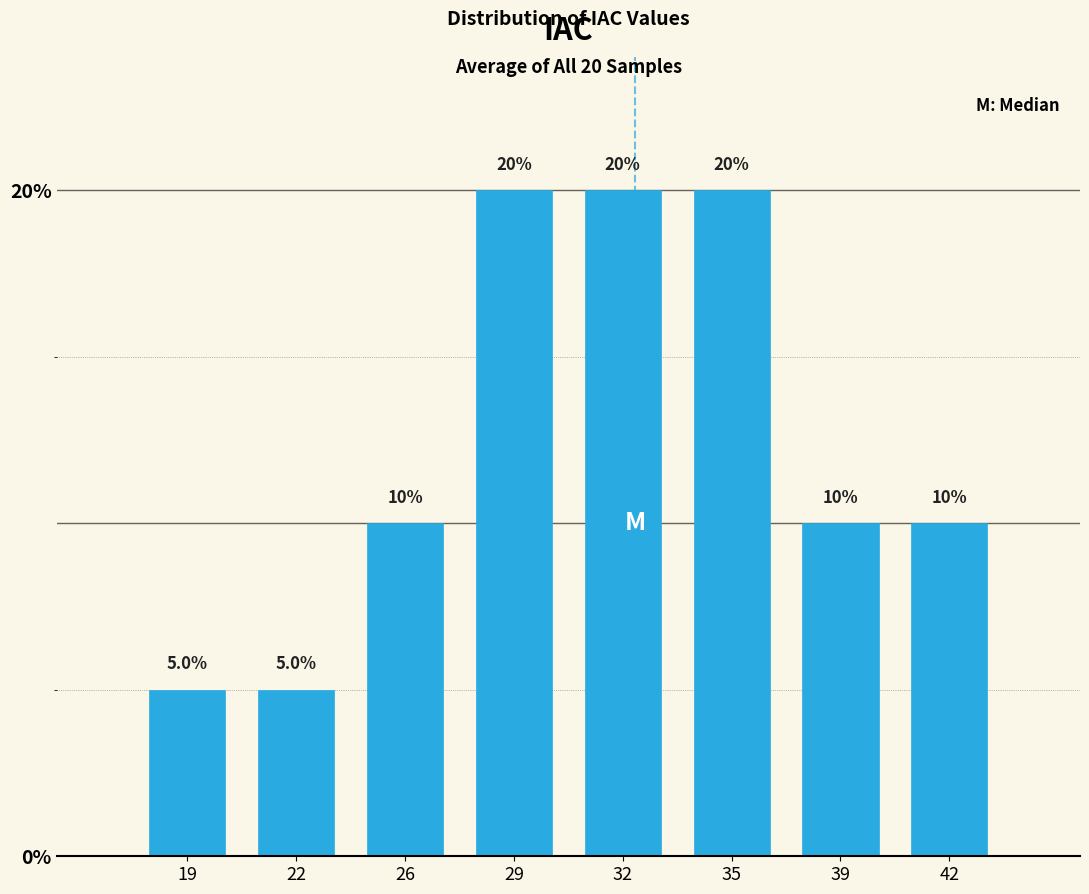

Reading left to right, transcribe all the data shown in this chart.

5	5	10	20	20	20	10	10